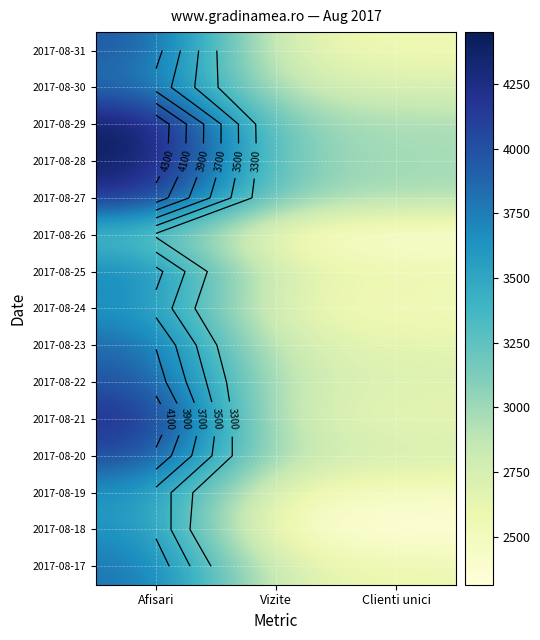

At how many categories does at least one series exceed 3221?

1